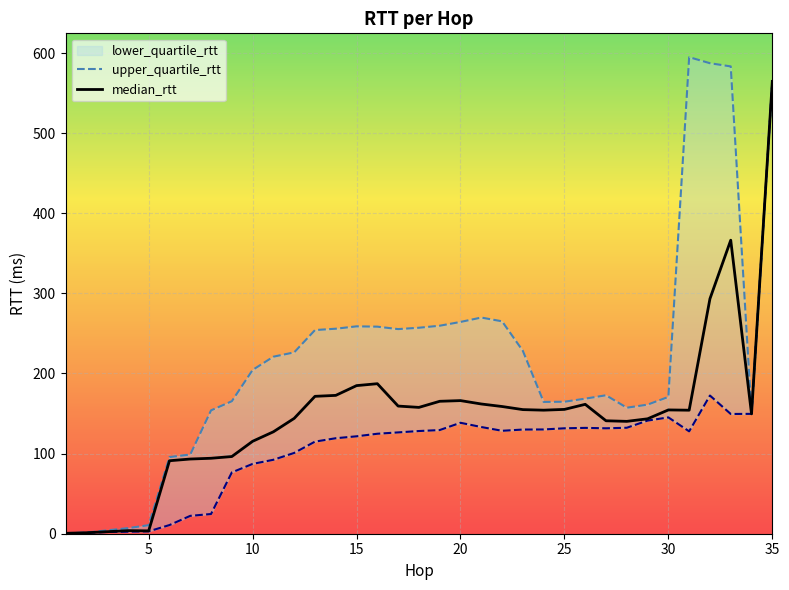

What is the maximum value shown in the chart?

594.9